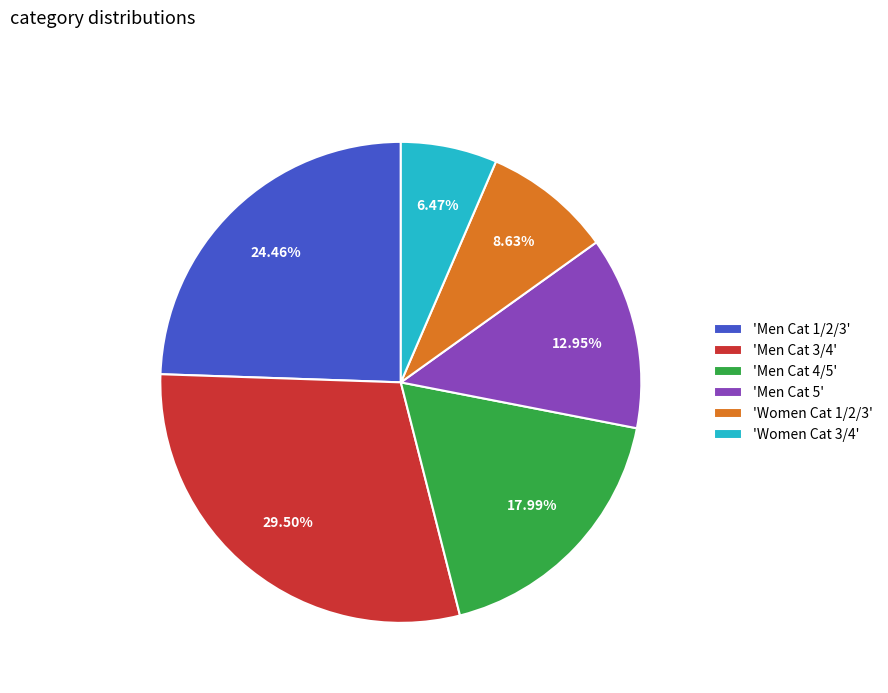

Combined, do 'Men Cat 5' and 'Men Cat 1/2/3' account for over 50%?

No